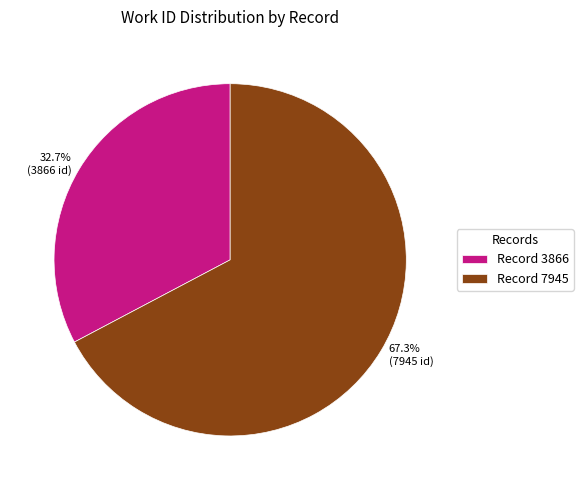

Does any single category account for the majority?

Yes